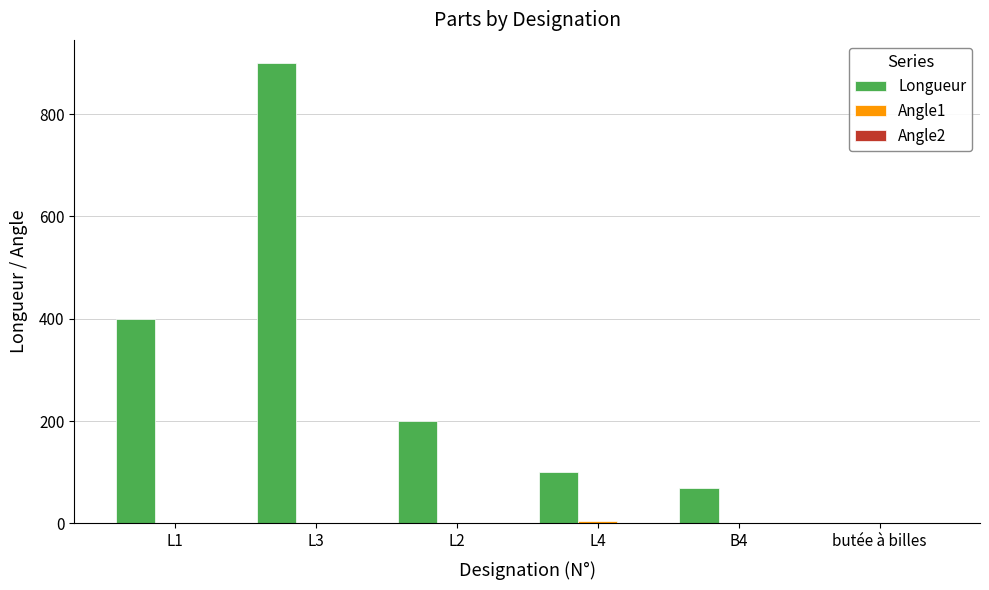

The value of Longueur at L3 is 900. True or false?

True